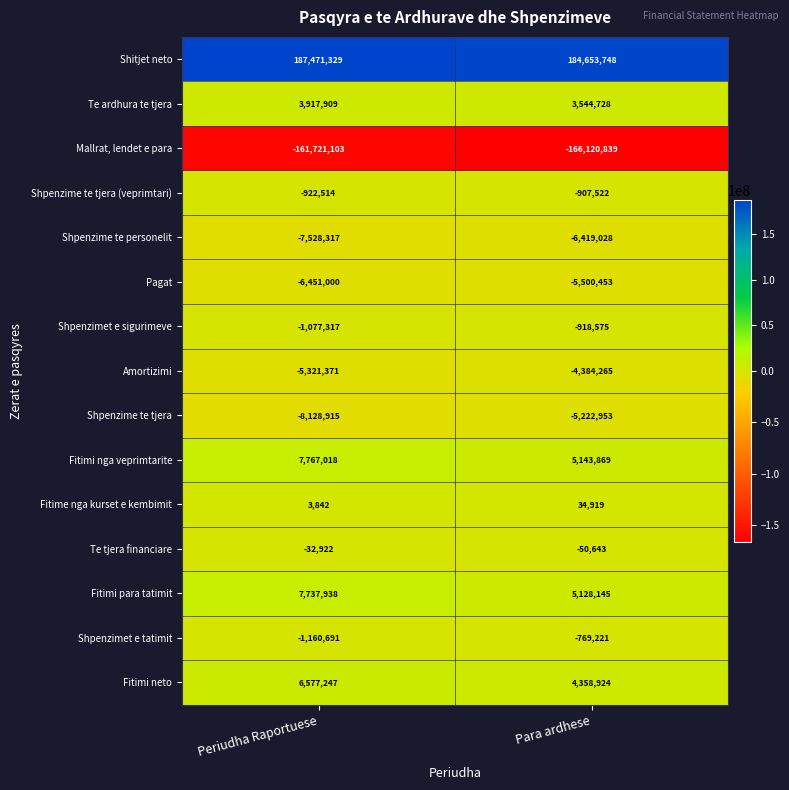

How many data points does each series have?

2